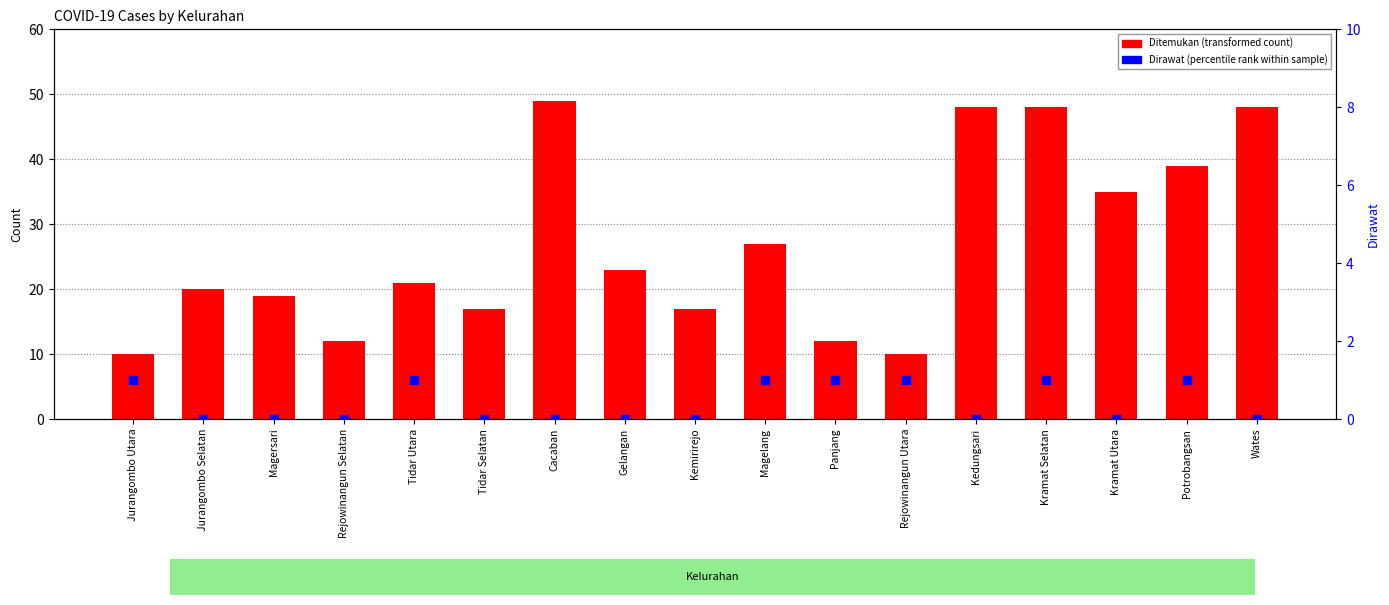

Is the value of Ditemukan at Cacaban greater than the value of Dirawat at Kramat Selatan?

Yes